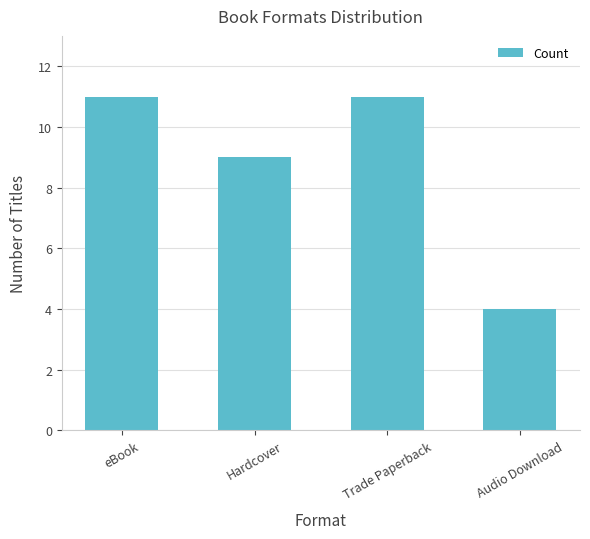

Approximately how many times larger is the value at Audio Download compared to eBook?

0.4